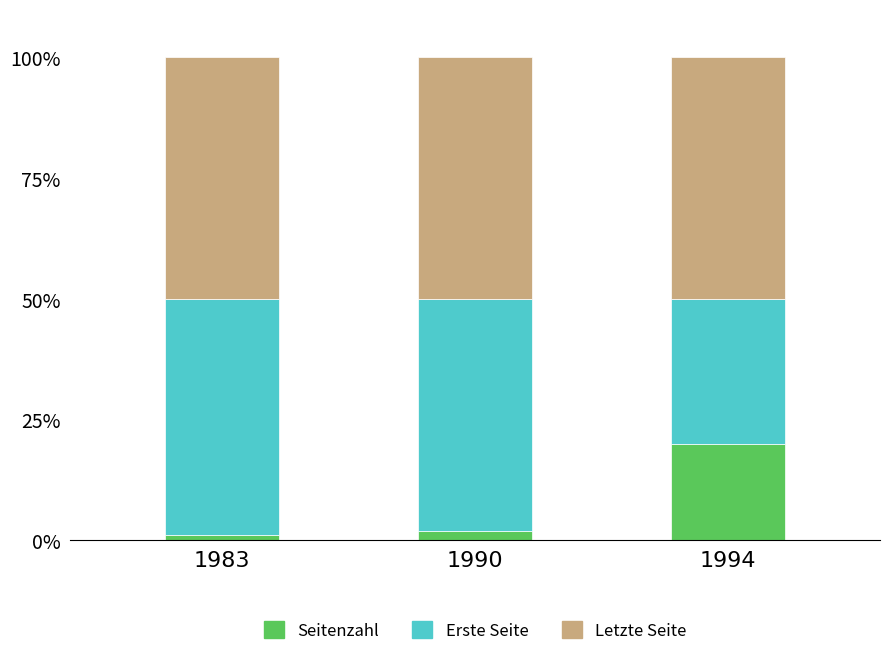

Is it true that Seitenzahl equals 8.5 at 1994?

False